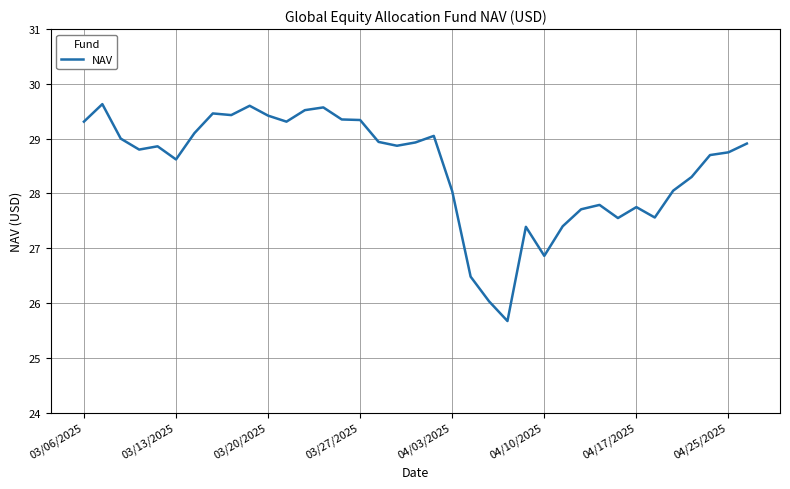

What is the minimum value shown in the chart?

25.7